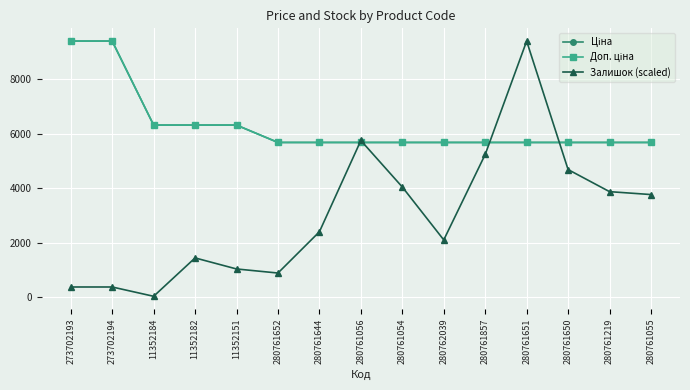

Does the chart have visible grid lines?

Yes